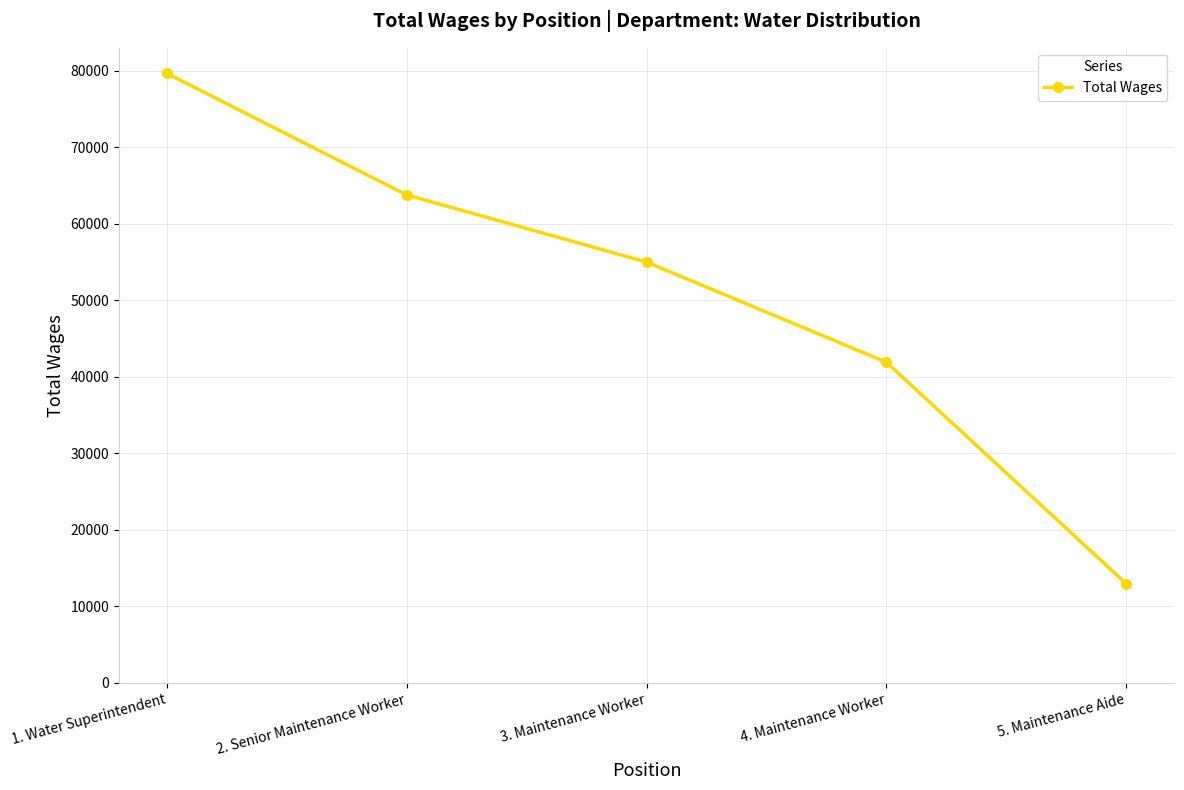

Which category has the highest value across all series?

1. Water Superintendent